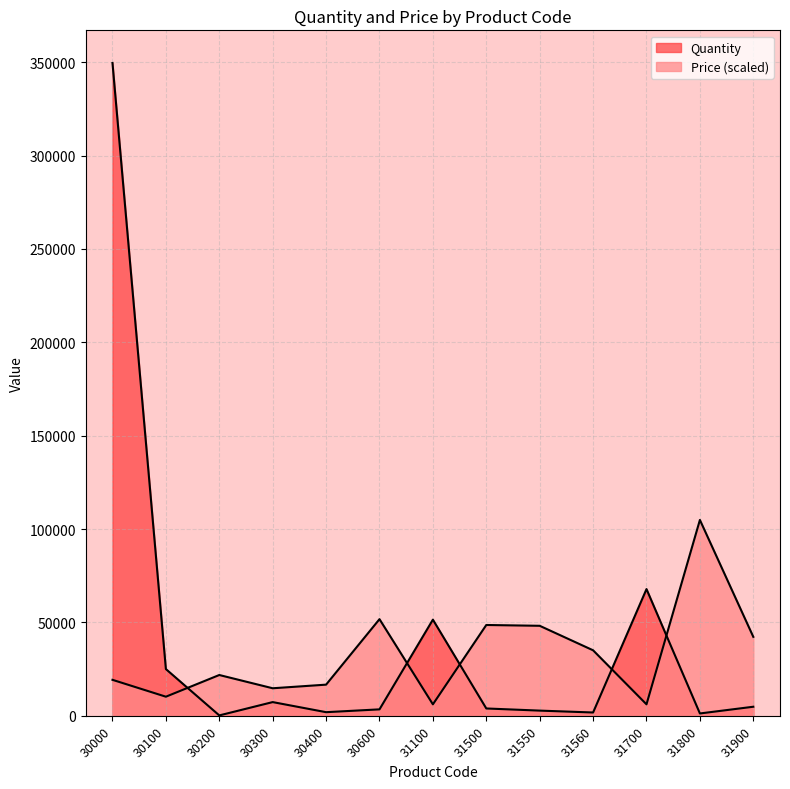

List the labels in order of Quantity value, smallest first.

30200, 31800, 31560, 30400, 31550, 30600, 31500, 31900, 30300, 30100, 31100, 31700, 30000